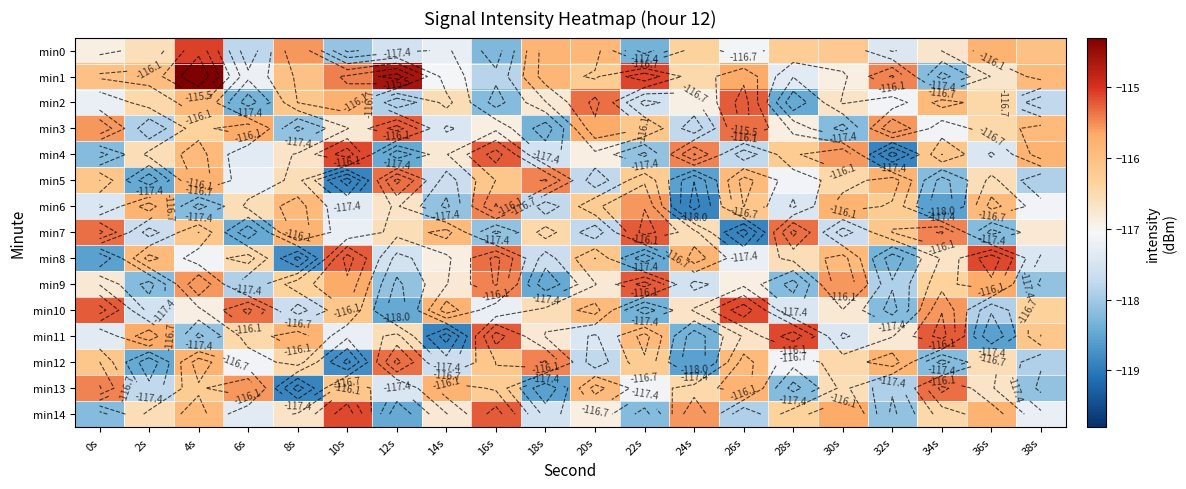

What is the difference between the min5 values at 18s and 2s?

3.0